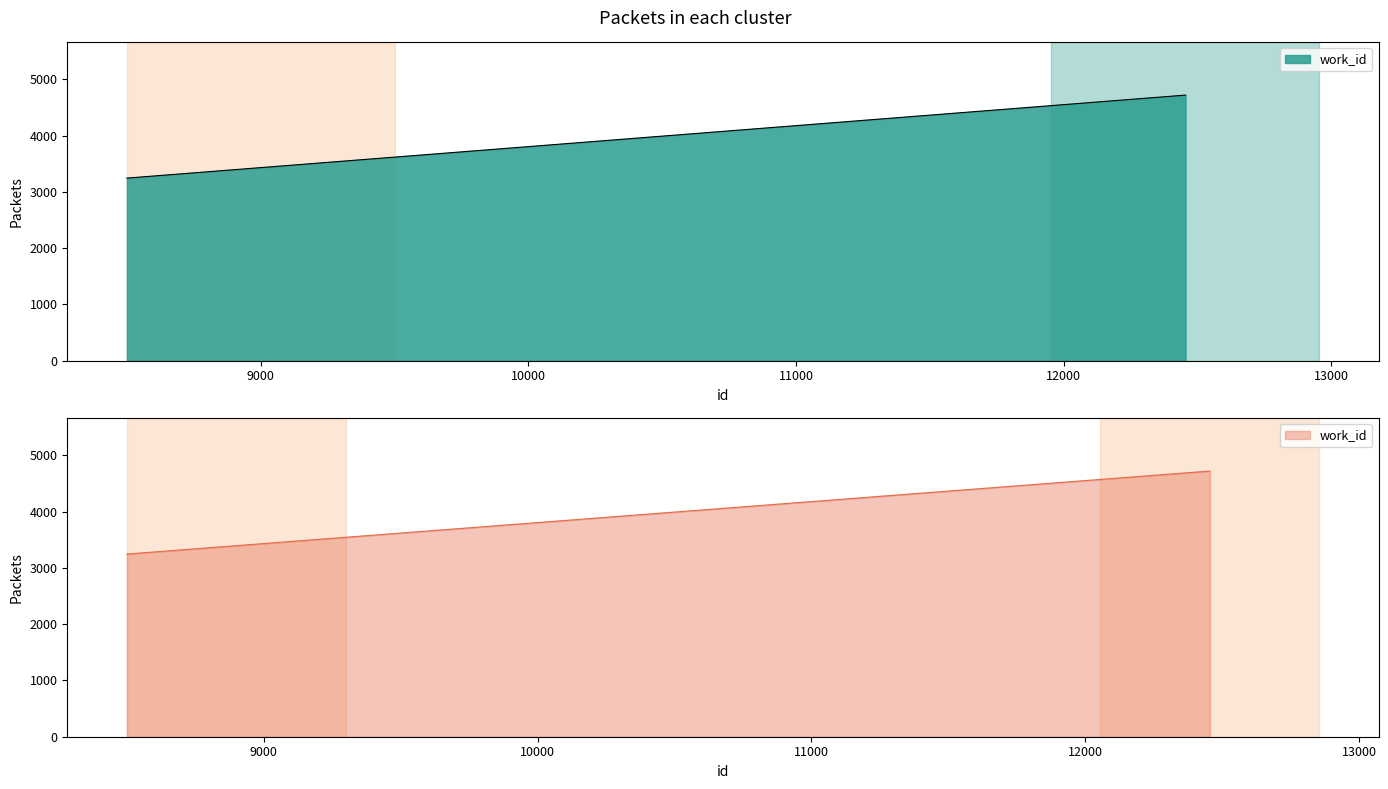

What is the value of the 1st point from the left?

3246